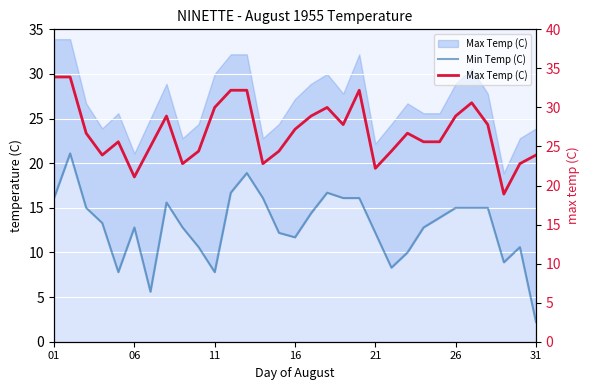

Rank the series by their maximum value, from highest to lowest.

Max Temp (C), Min Temp (C)